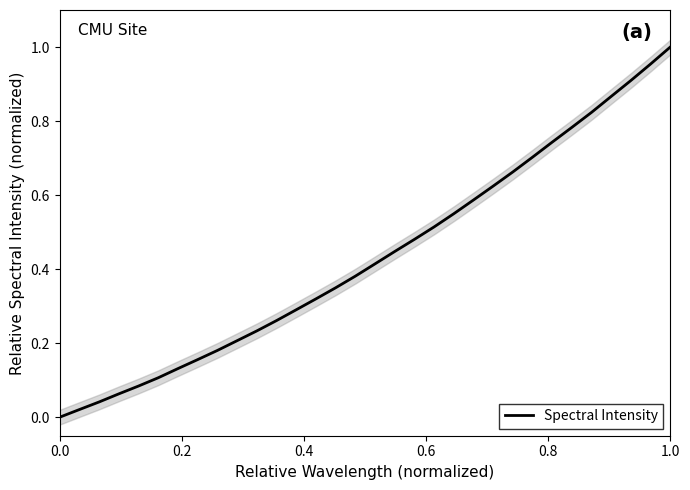

Reading left to right, extract all data points from this chart.

0.0	0.0	0.0	0.1	0.1	0.1	0.1	0.2	0.2	0.2	0.2	0.3	0.3	0.3	0.3	0.4	0.4	0.4	0.5	0.5	0.5	0.6	0.6	0.7	0.7	0.7	0.8	0.8	0.9	0.9	1.0	1.0